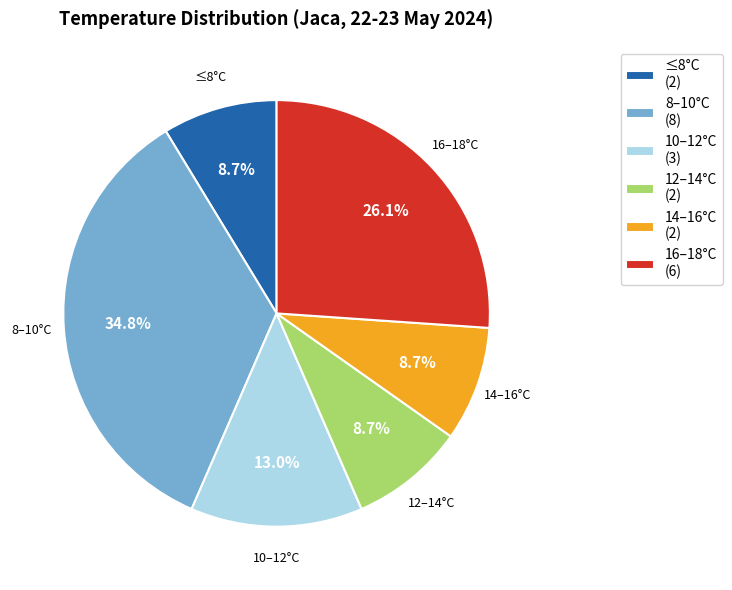

Count the number of slices in the pie.

6